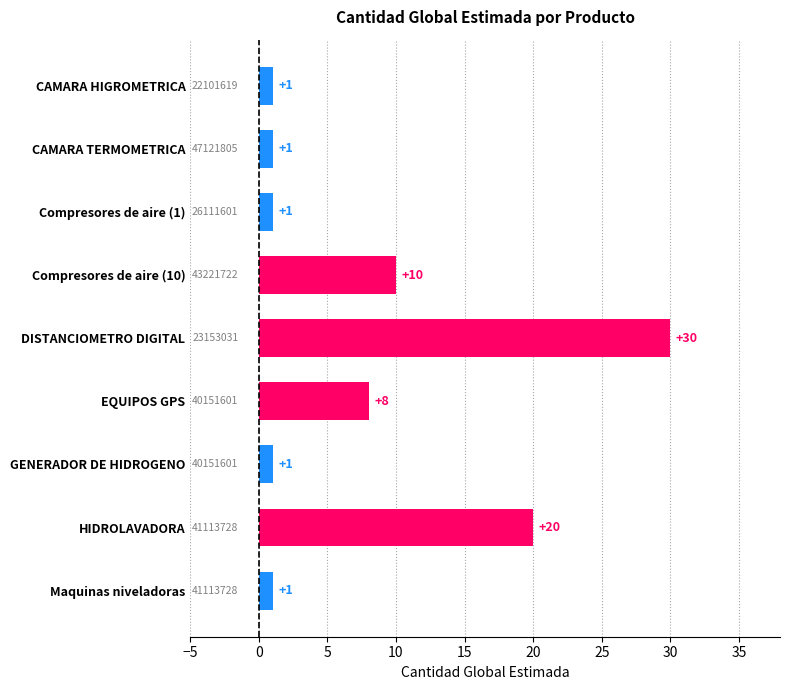

What is the difference between the maximum and minimum values?

29